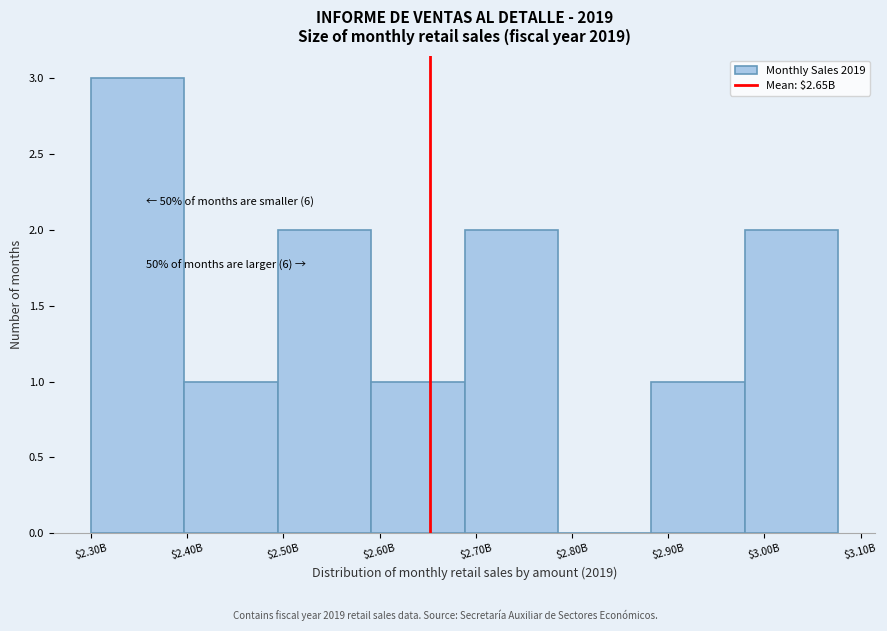

What is the greatest value displayed?

3